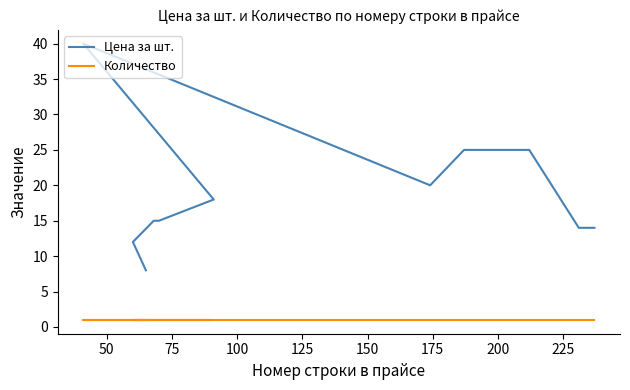

What is the value of the Цена за шт. point at the 15th from the left?

25